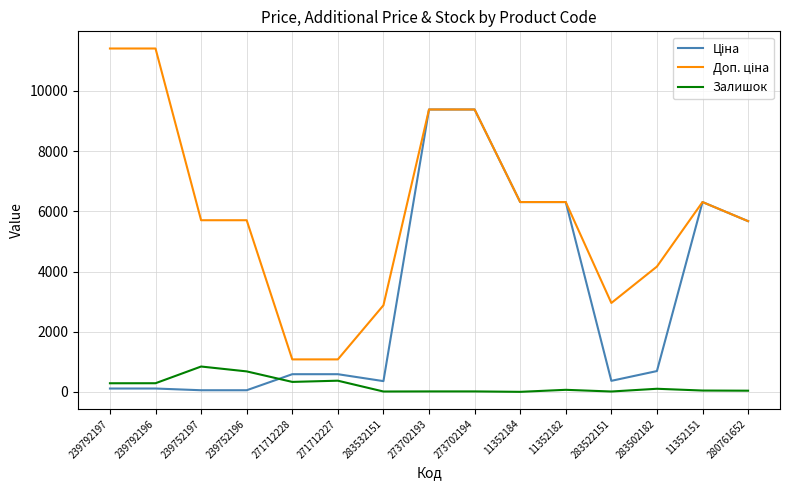

What is the total value across all series at 271712227?

2045.6